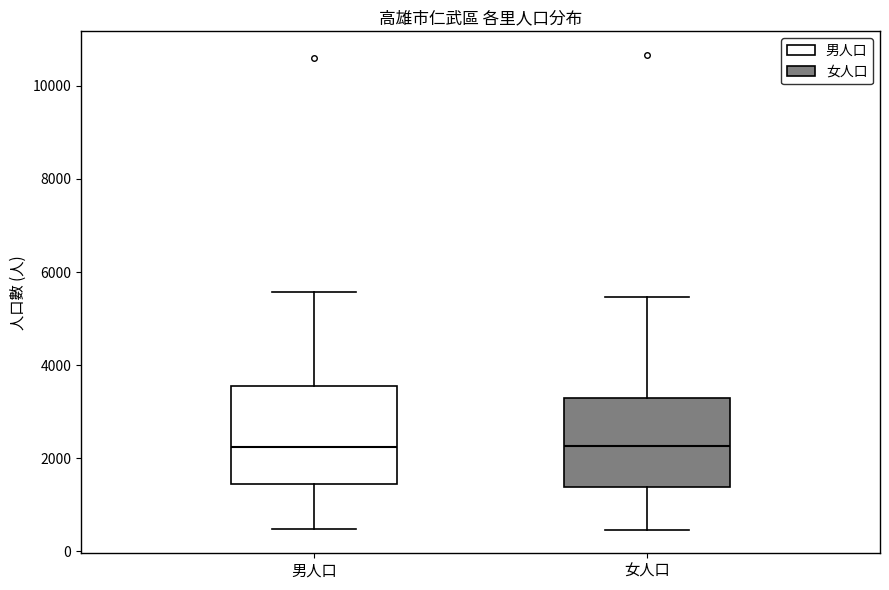

Reading left to right, read every box against the y-axis: the position of its median line, the range the box covers, and the ends of its whiskers. The values are not printed on the chart, so give them approximately, as read against the axis.

男人口: median 2200, box 1400 to 3600, whiskers 400 to 5600
女人口: median 2200, box 1400 to 3200, whiskers 400 to 5400